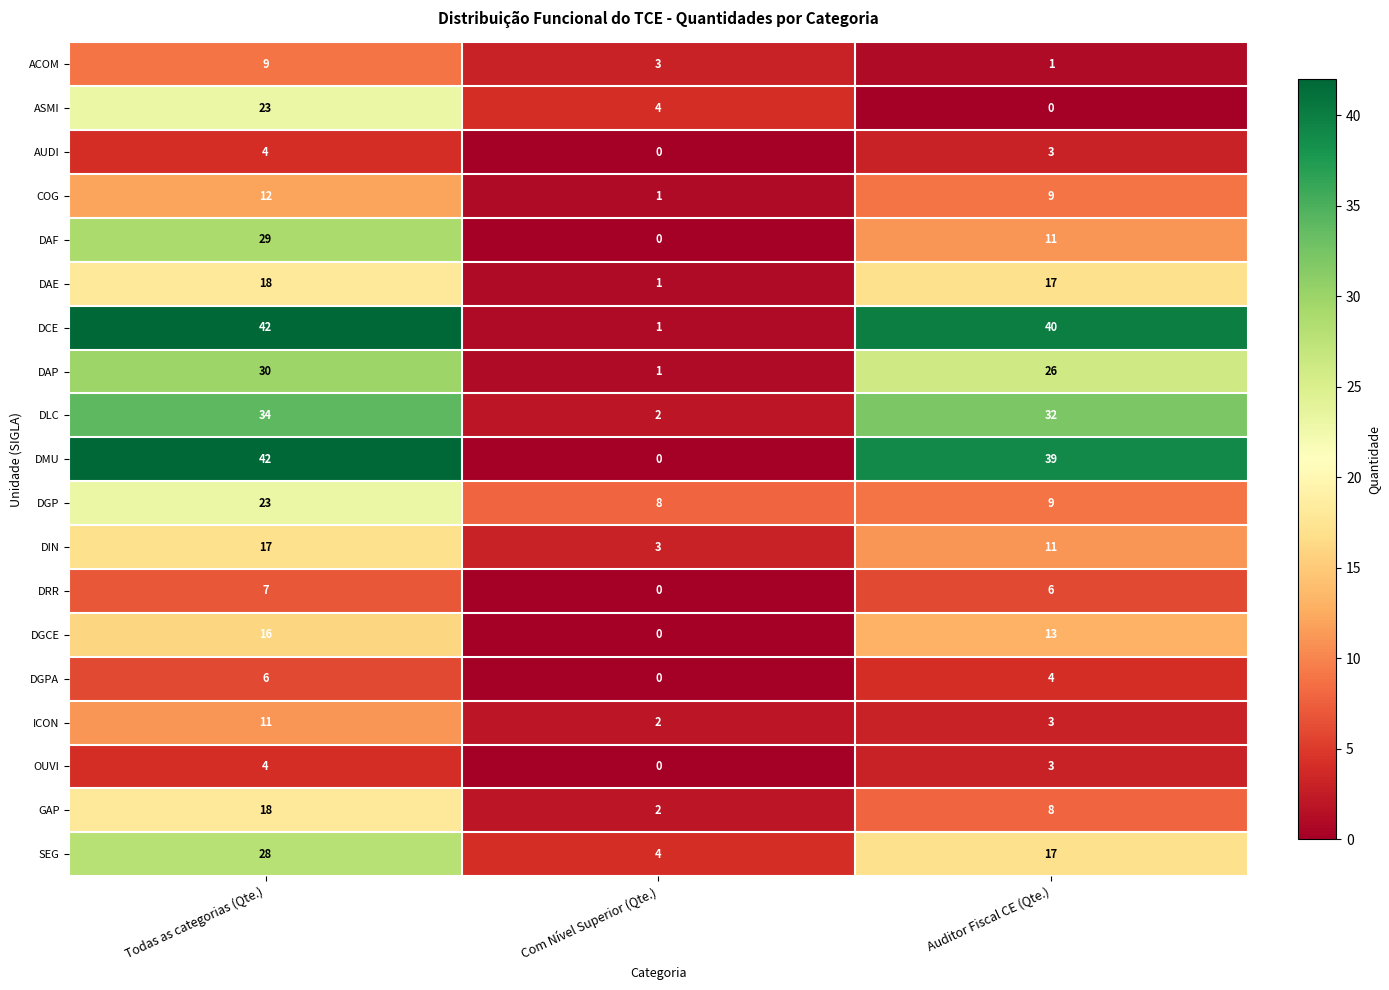

What is the maximum value for DIN?

17